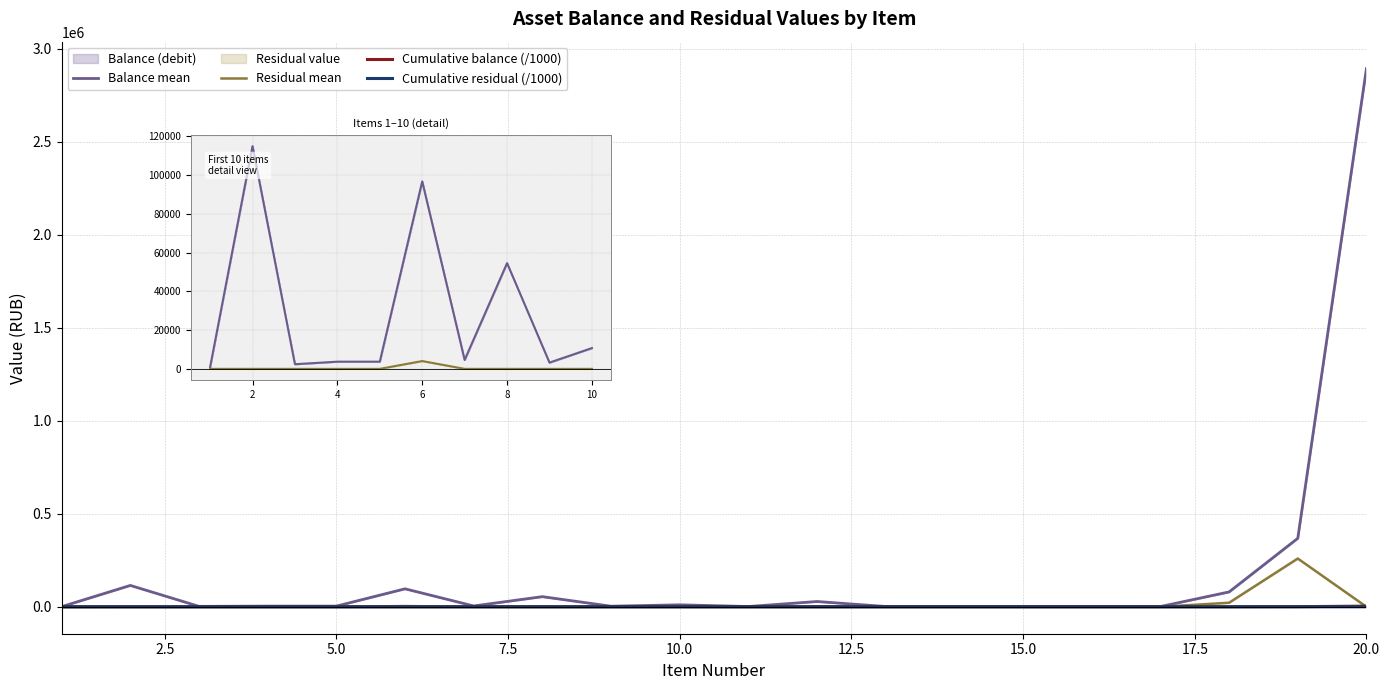

True or false: Cumulative balance (/1000) and Cumulative residual (/1000) cross at least once.

False